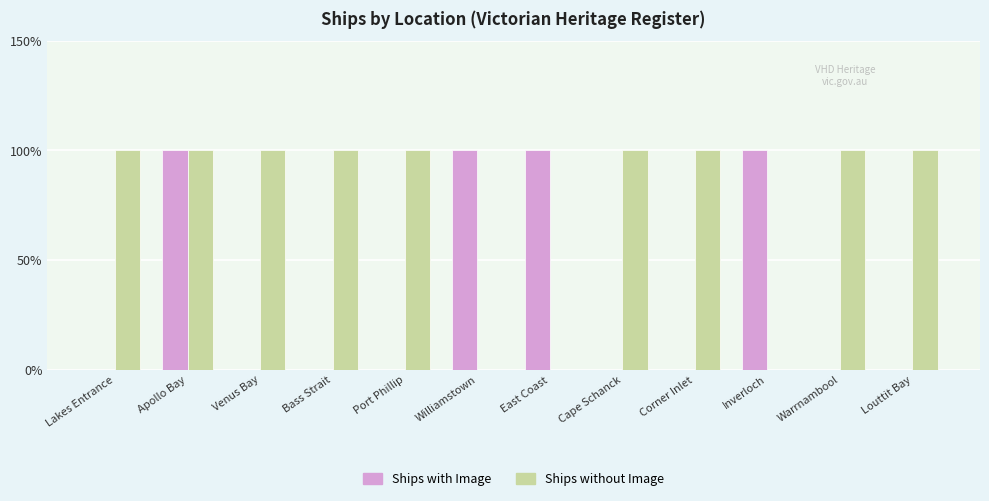

Is it true that Ships with Image equals 1 at Bass Strait?

False